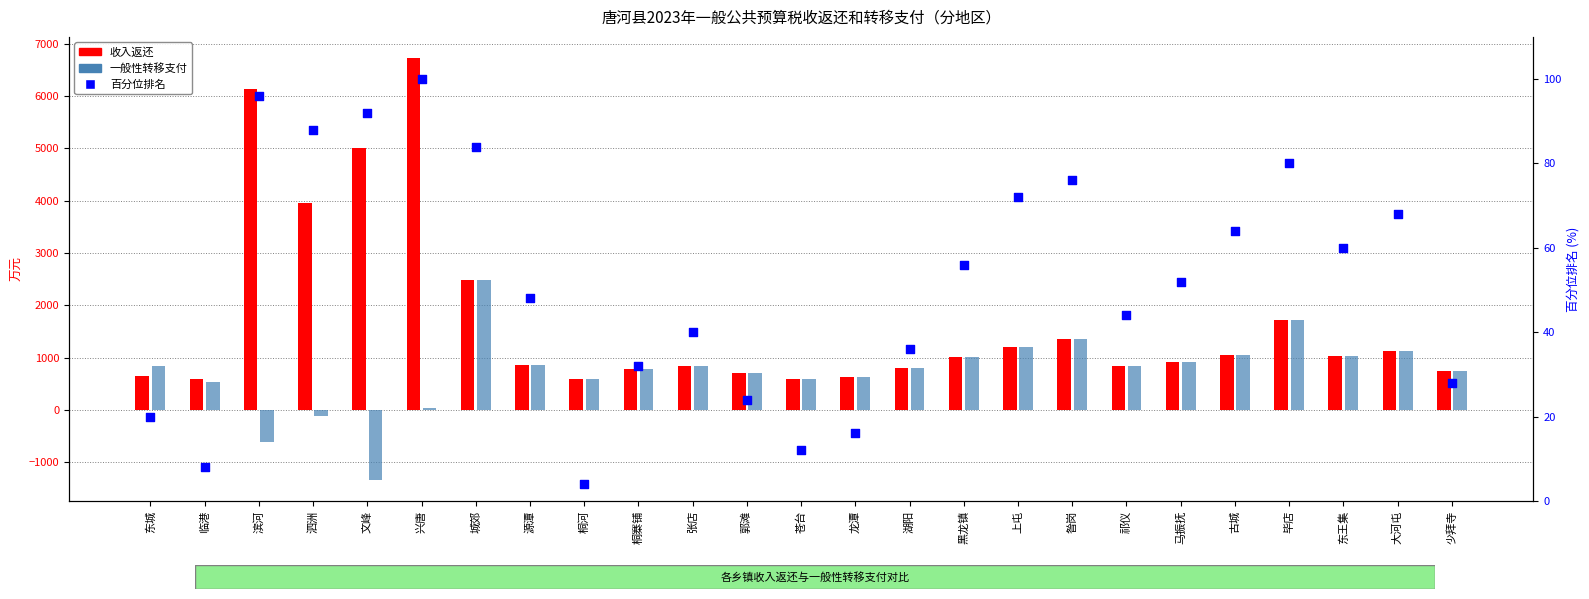

At how many categories does at least one series exceed 1028?

11